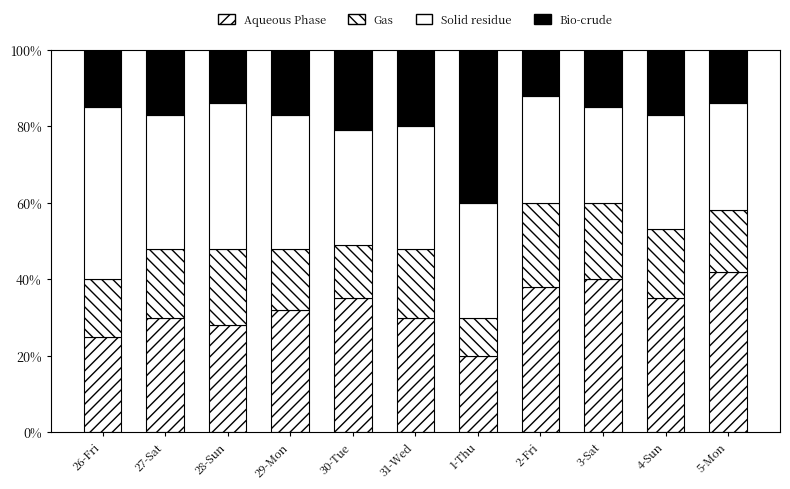

How many data points does each series have?

11